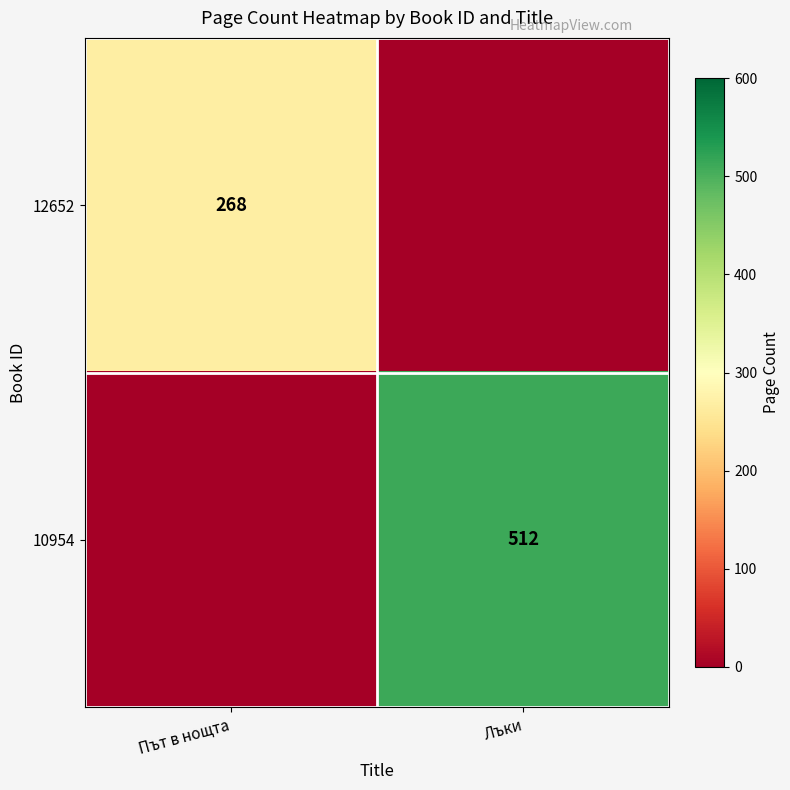

At how many categories does at least one series exceed 485?

1